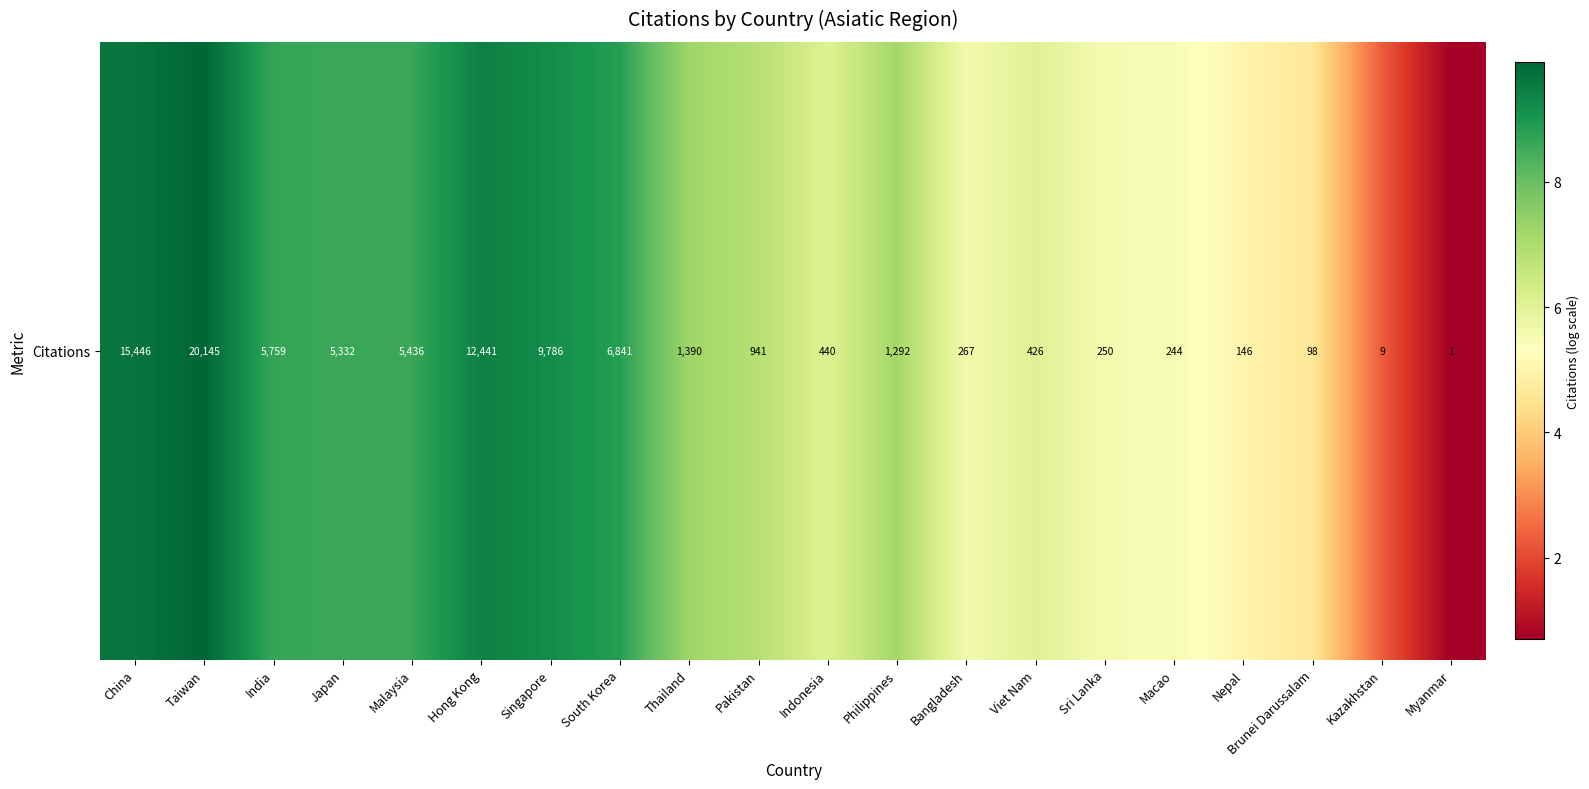

Reading right to left, transcribe all the data shown in this chart.

0.7	2.3	4.6	5.0	5.5	5.5	6.1	5.6	7.2	6.1	6.8	7.2	8.8	9.2	9.4	8.6	8.6	8.7	9.9	9.6